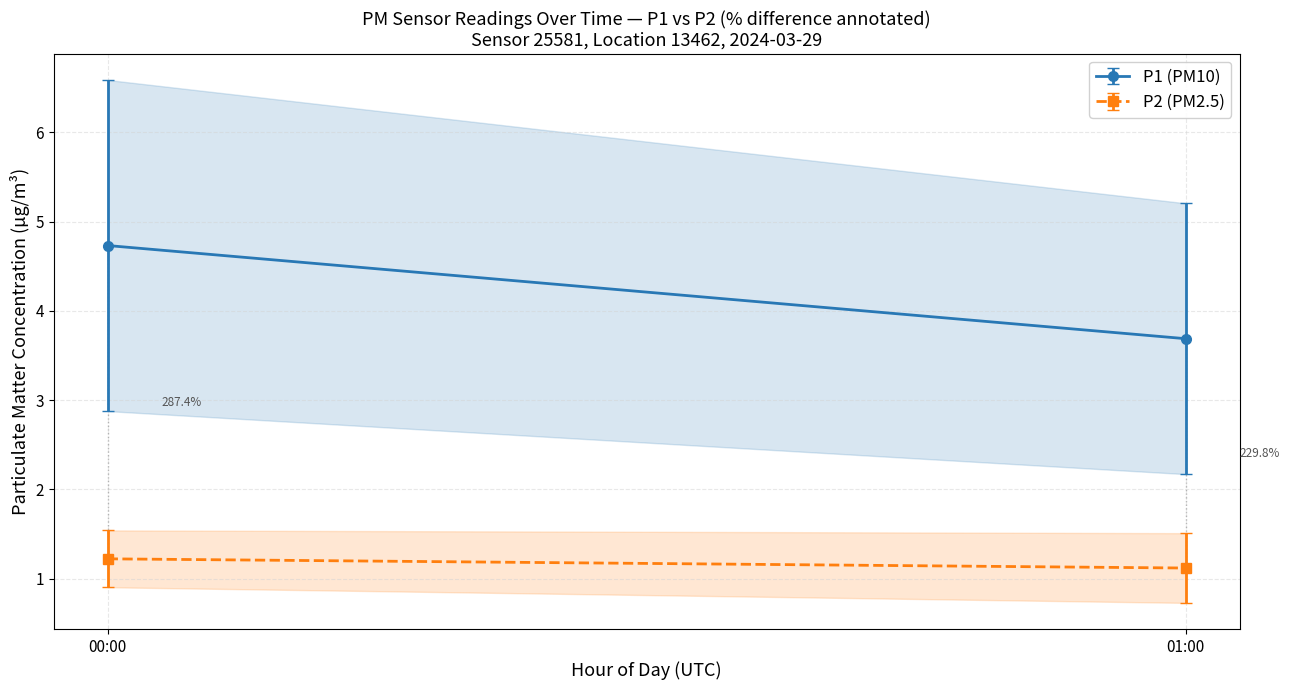

Does the chart have visible grid lines?

Yes